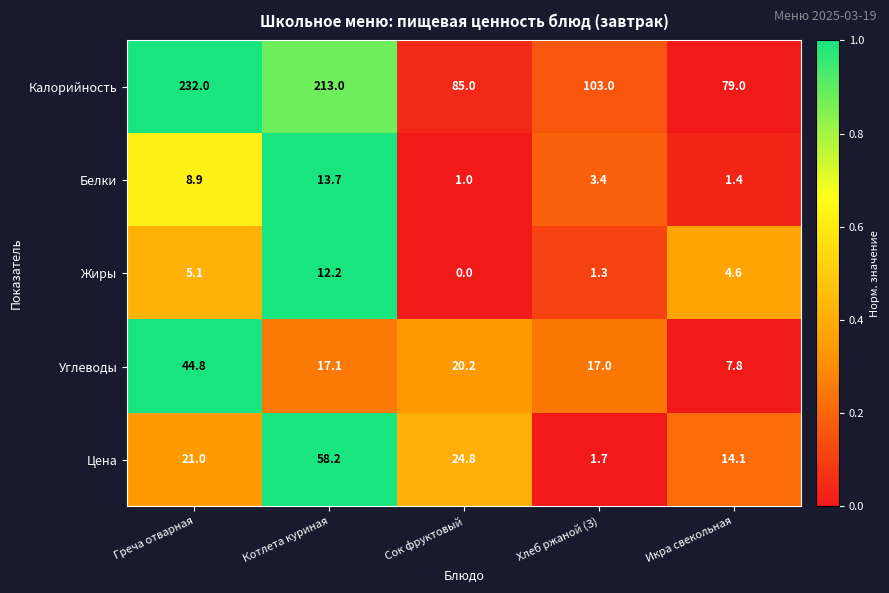

What is the spread (max minus min) of values at Икра свекольная?

77.6